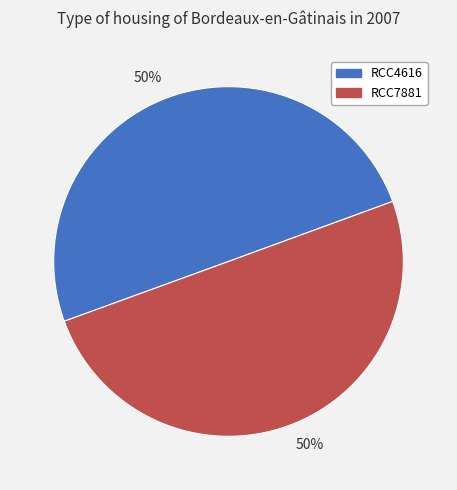

To the nearest percent, what is the average slice percentage?

50%